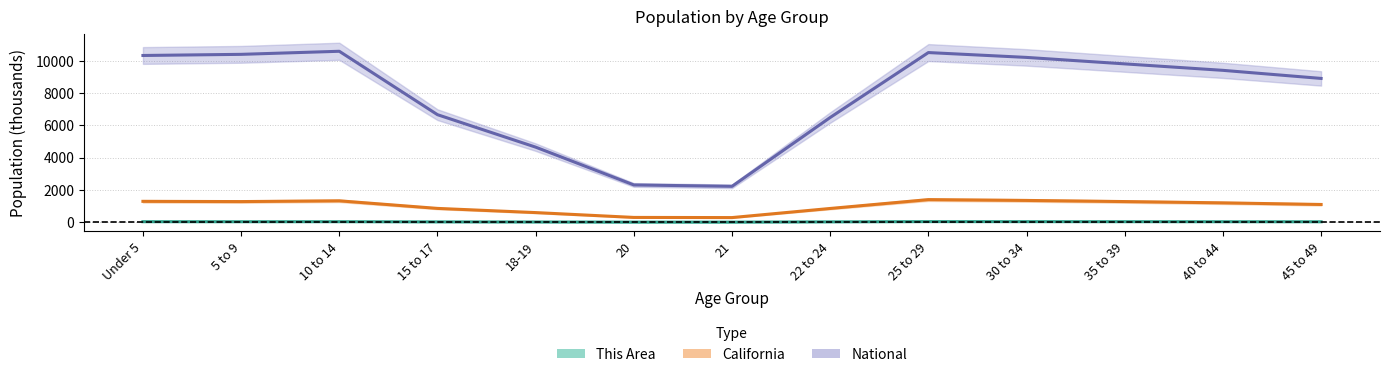

Is the value of California at 20 greater than the value of This Area at 15 to 17?

Yes